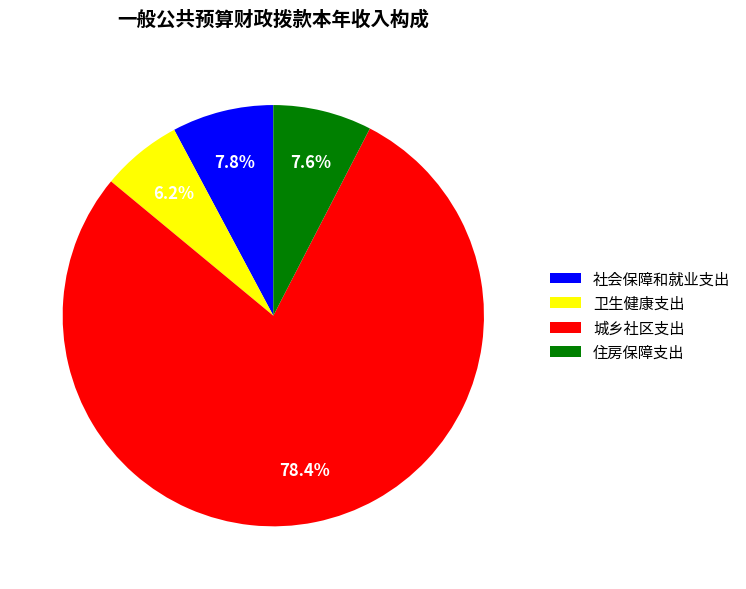

Which slice is the smallest?

卫生健康支出